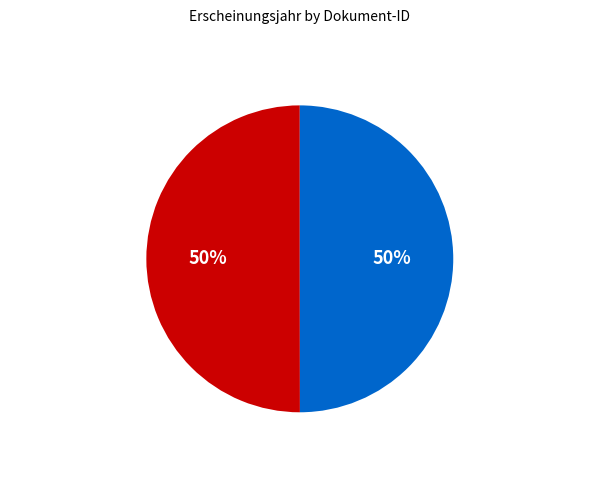

Combined, do OPUS4-49527 and OPUS4-57090 account for over 50%?

Yes